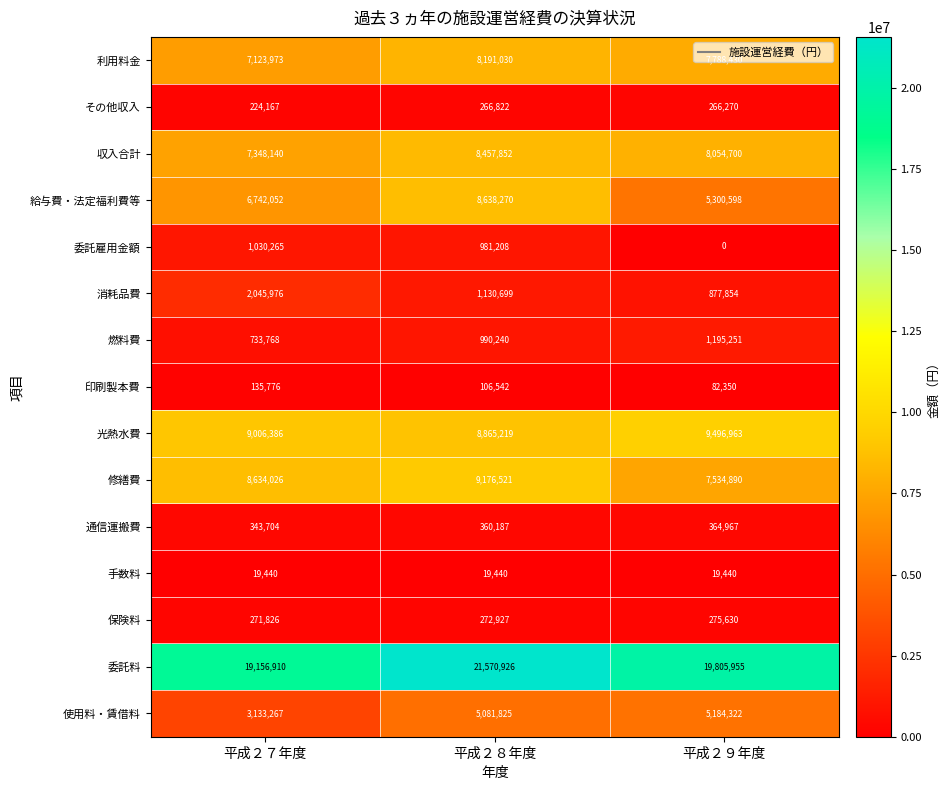

Between 平成２８年度 and 平成２９年度, which series saw the biggest shift?

給与費・法定福利費等